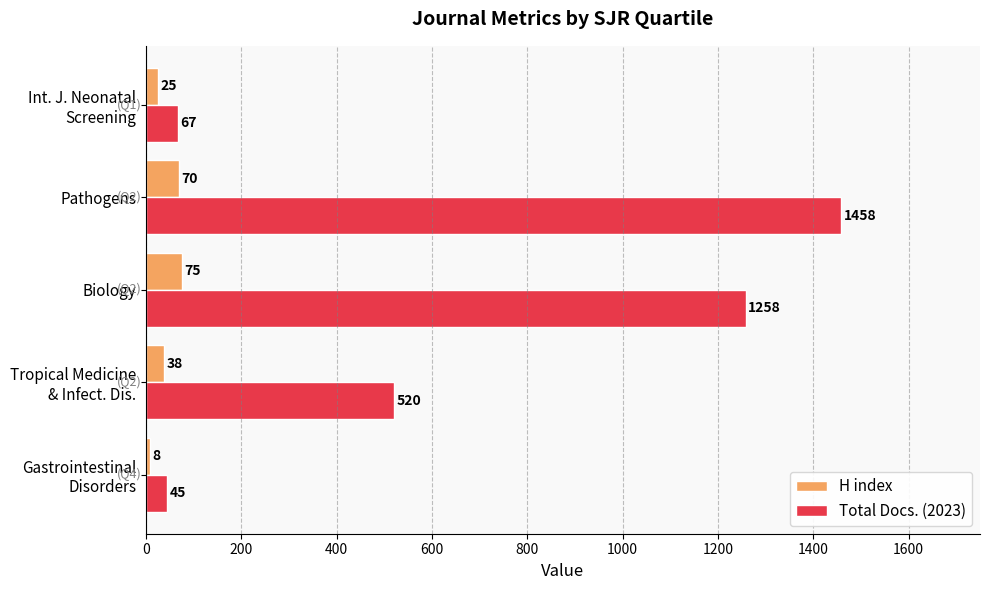

Which series changed the most between Biology and Pathogens?

Total Docs. (2023)